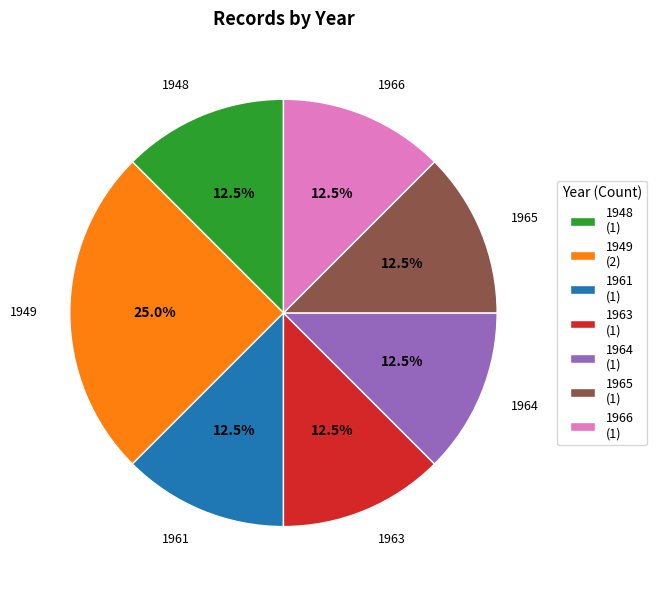

What is the ratio of the value at 1966 (1) to the value at 1964 (1)?

1.0